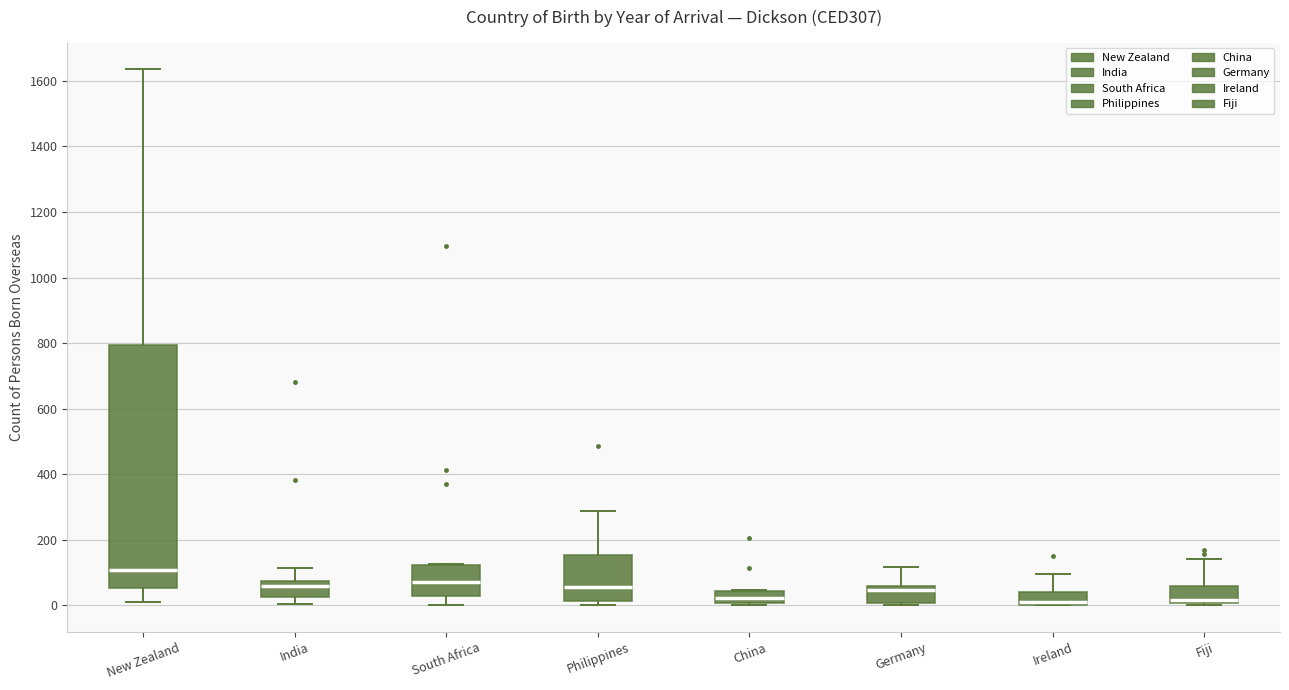

Reading left to right, transcribe this box plot: for each box, give where its median line is, the range the box spans, and where its two whiskers end, as read against the y-axis. The values are not printed on the chart, so give them approximately, as read against the axis.

New Zealand: median 100, box 60 to 800, whiskers 0 to 1640
India: median 60, box 20 to 80, whiskers 0 to 120
South Africa: median 80, box 20 to 120, whiskers 0 to 120
Philippines: median 60, box 20 to 160, whiskers 0 to 280
China: median 20, box 0 to 40, whiskers 0 (just below the box's lower edge) to 40
Germany: median 40, box 0 to 60, whiskers 0 (just below the box's lower edge) to 120
Ireland: median 20, box 0 to 40, whiskers 0 to 100
Fiji: median 20, box 0 to 60, whiskers 0 to 140